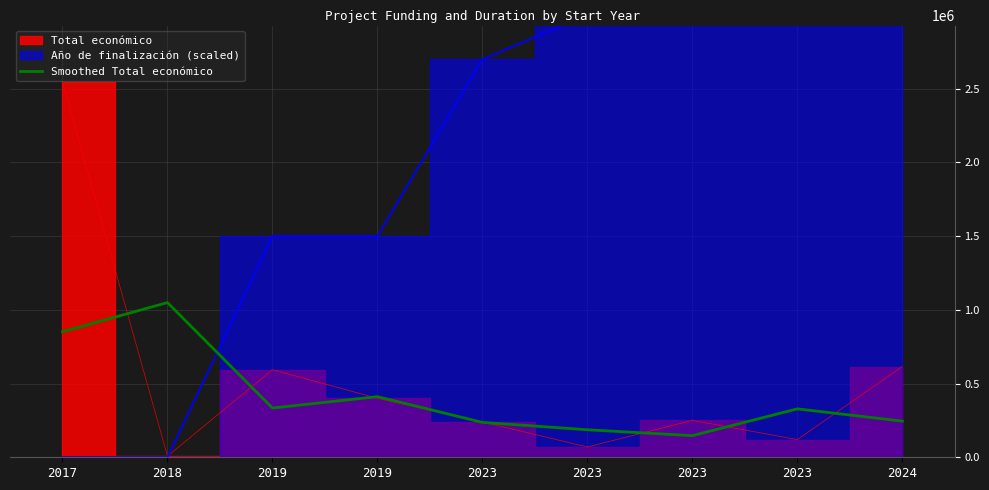

What is the sum of the values at 2019 and 2023?

647843.0